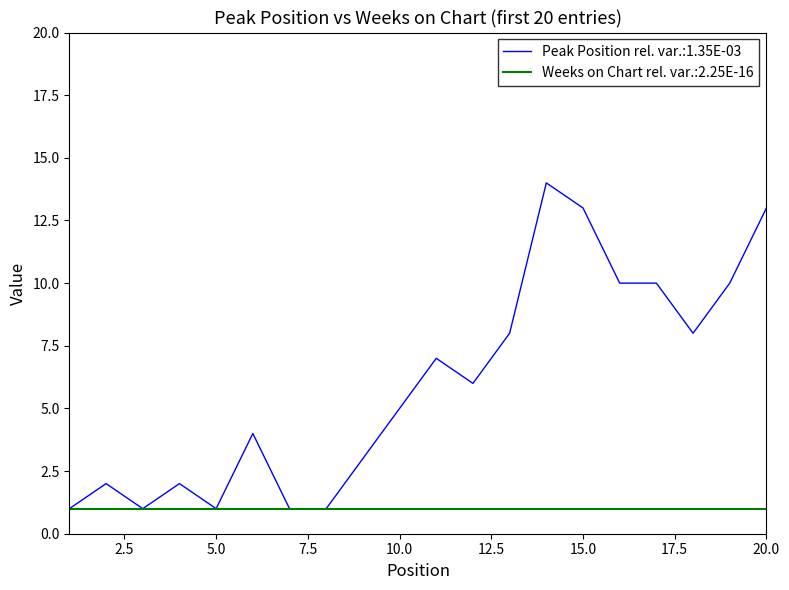

Which series has the widest spread of values?

Peak Position rel. var.:1.35E-03